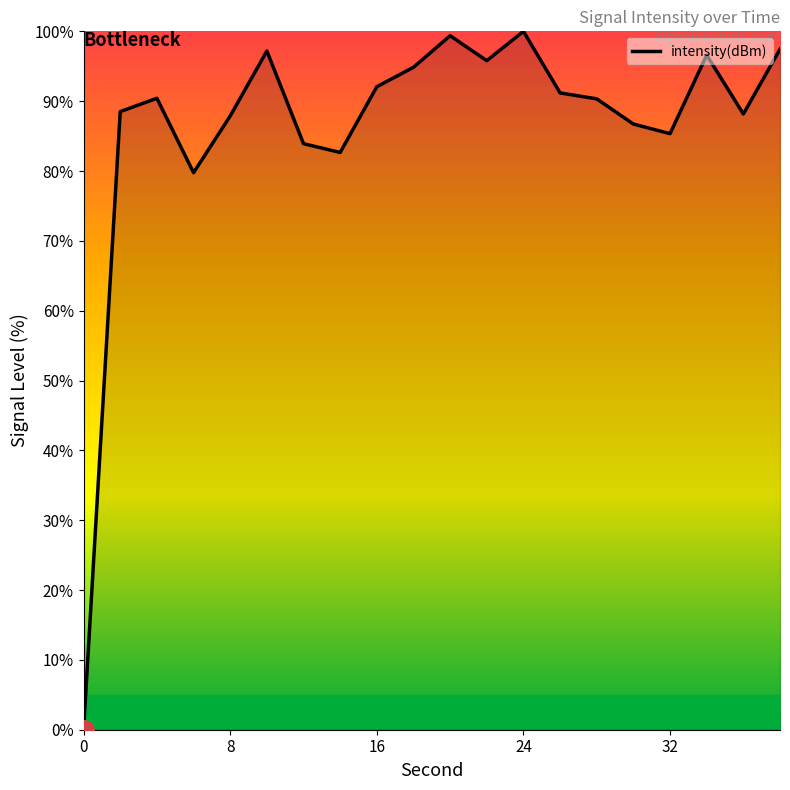

What is the maximum value shown in the chart?

100.0